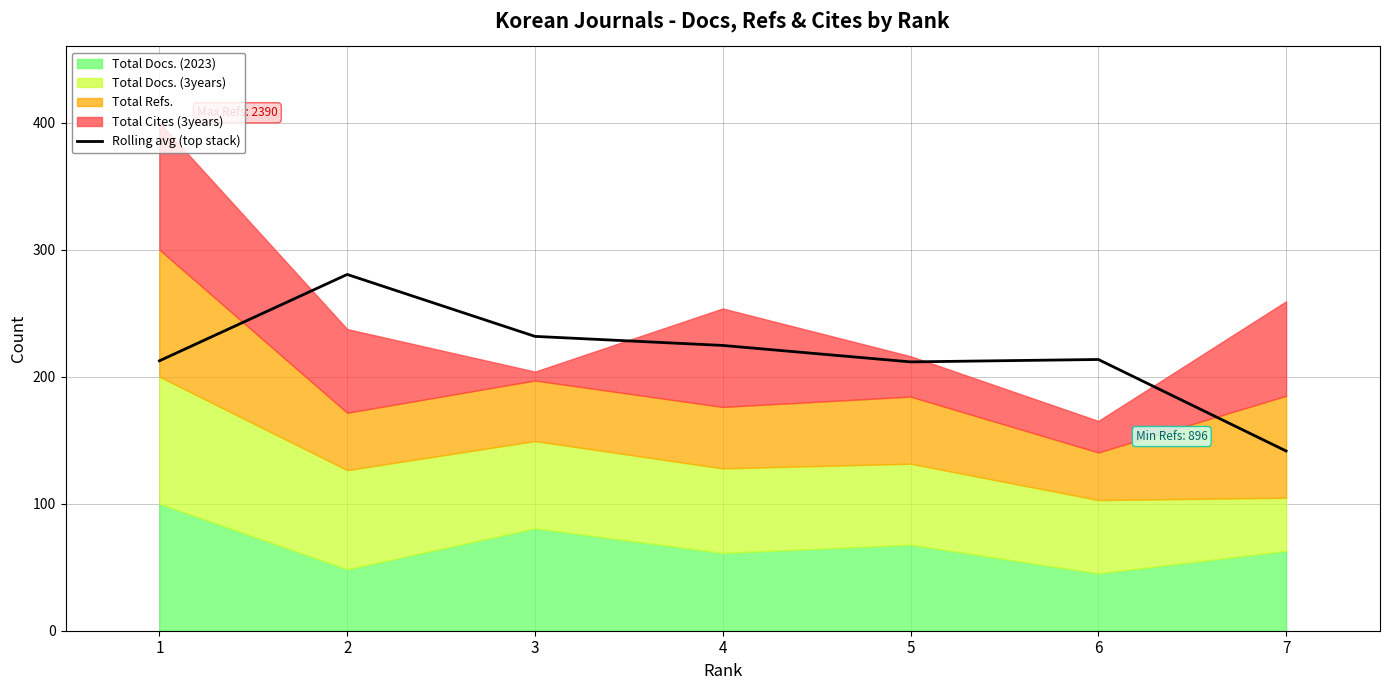

Between 6 and 4, which is larger?

4